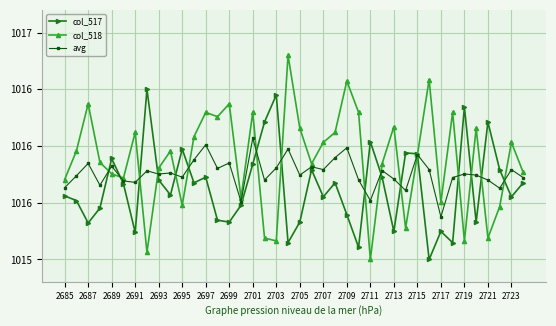

What are all the series names shown in the legend?

col_517, col_518, avg